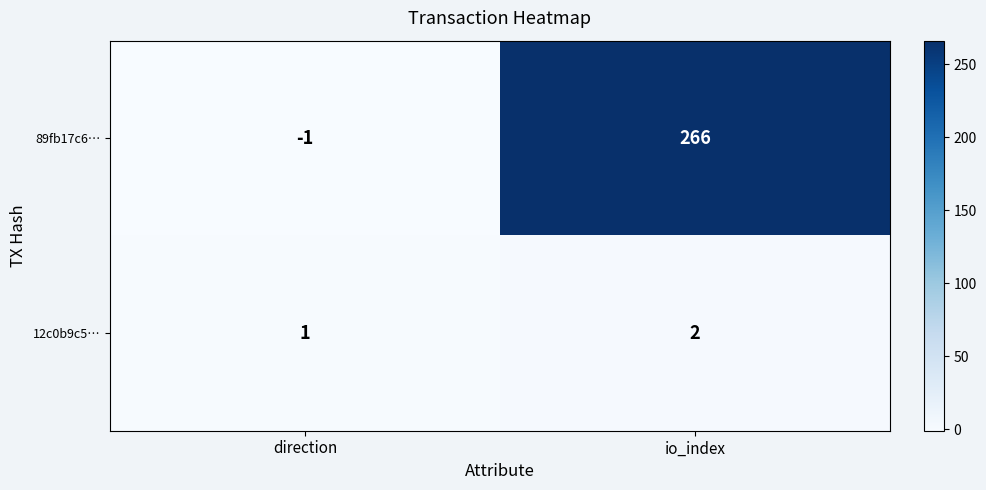

What is the sum of all 12c0b9c5… values?

3